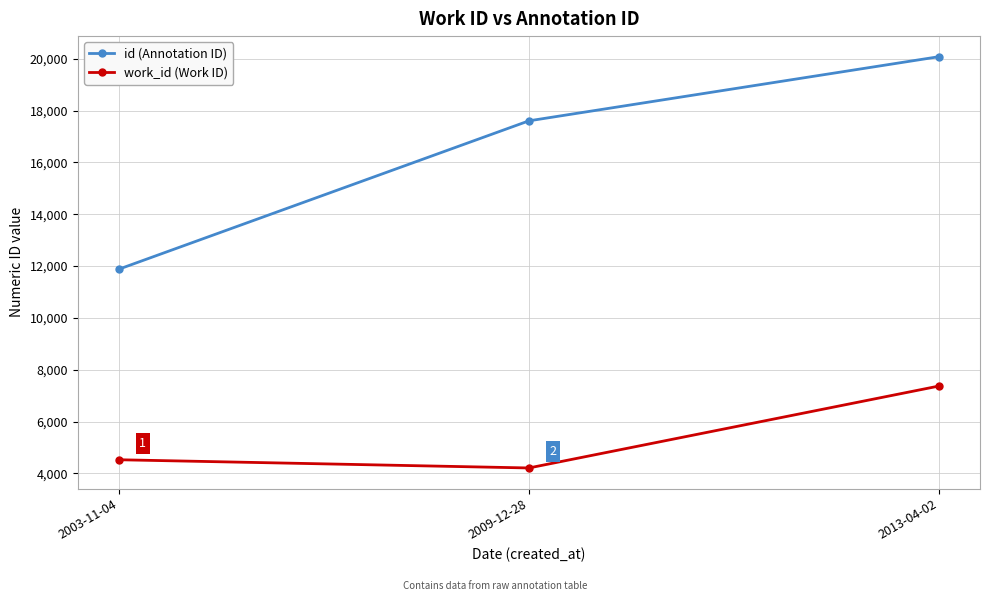

List the series in order of their overall mean, highest first.

id (Annotation ID), work_id (Work ID)